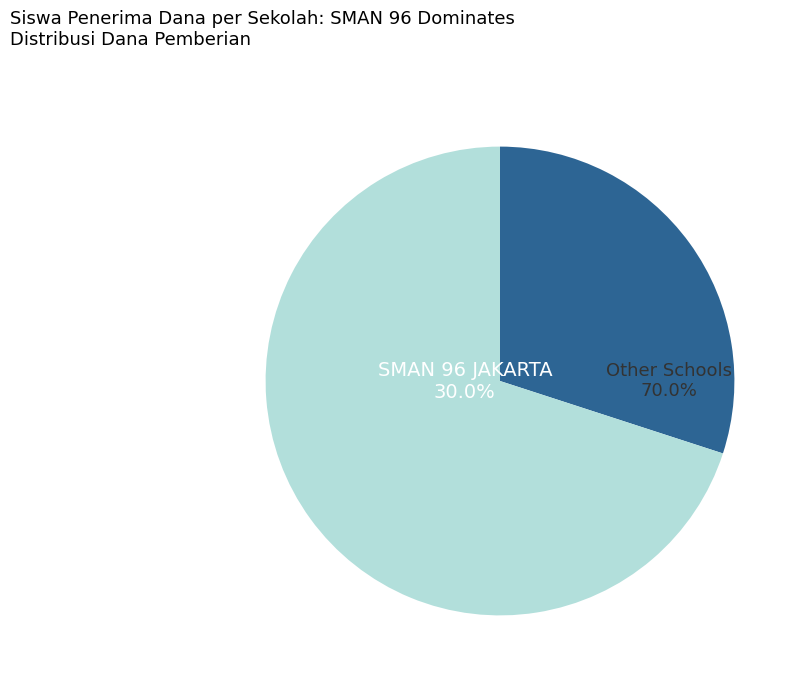

Does SMAN 96 JAKARTA represent more than half of the total?

No